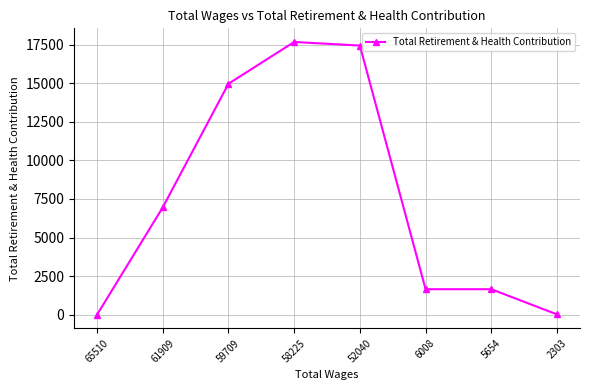

True or false: the data shows 10081 at 58225.

False